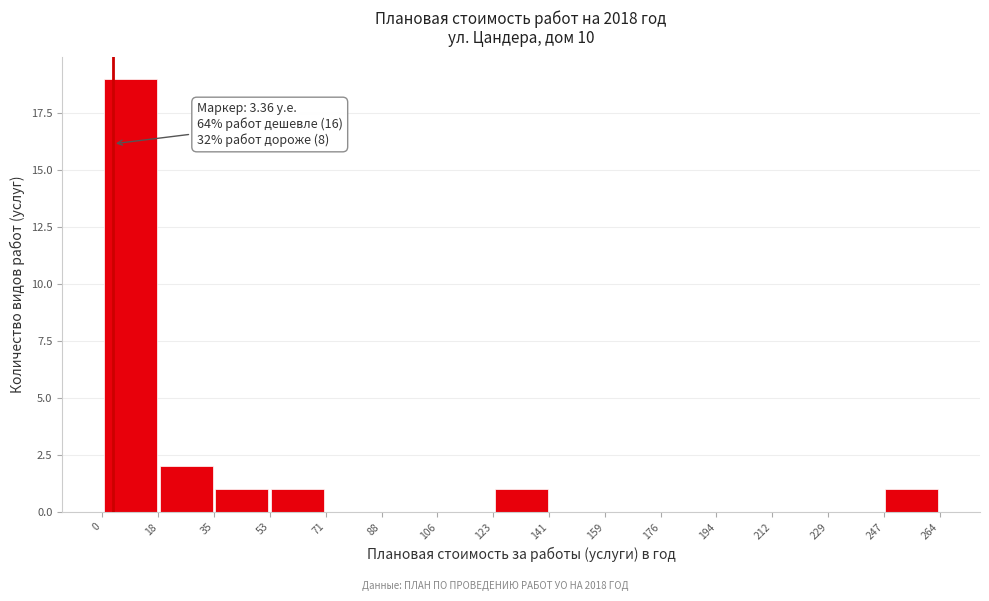

Over which range of the x-axis is the bar tallest?

0 to 18